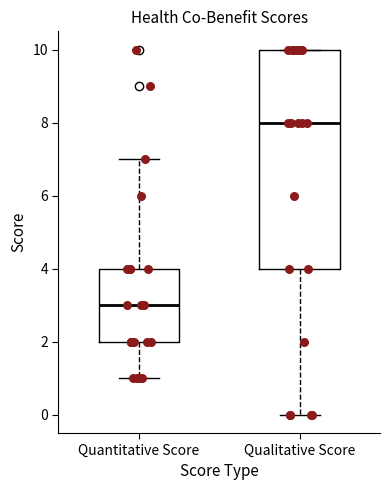

Reading left to right, transcribe this box plot: for each box, give where its median line is, the range the box spans, and where its two whiskers end, as read against the y-axis. The values are not printed on the chart, so give them approximately, as read against the axis.

Quantitative Score: median 3, box 2 to 4, whiskers 1 to 7
Qualitative Score: median 8, box 4 to 10, whiskers 0 to 10